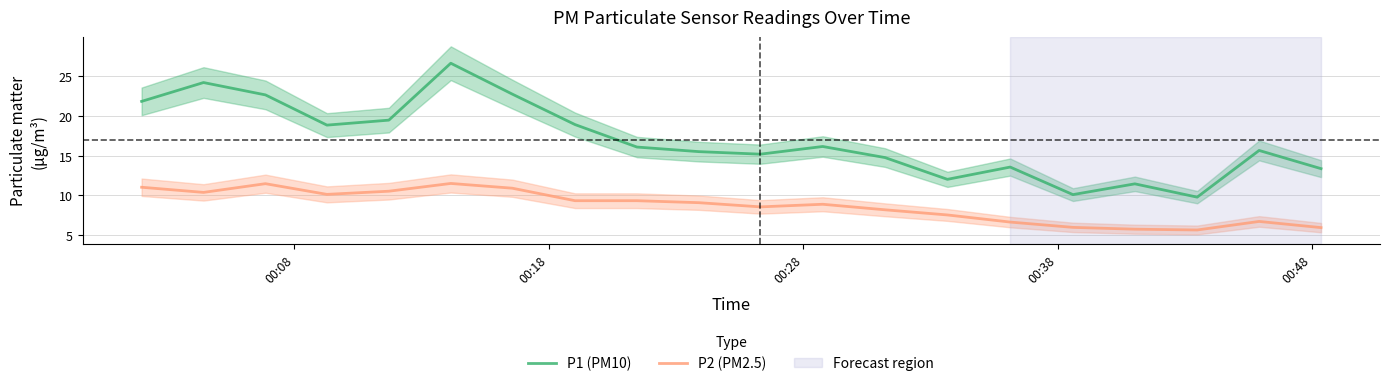

True or false: P2 (PM2.5) and P1 (PM10) intersect in this chart.

False